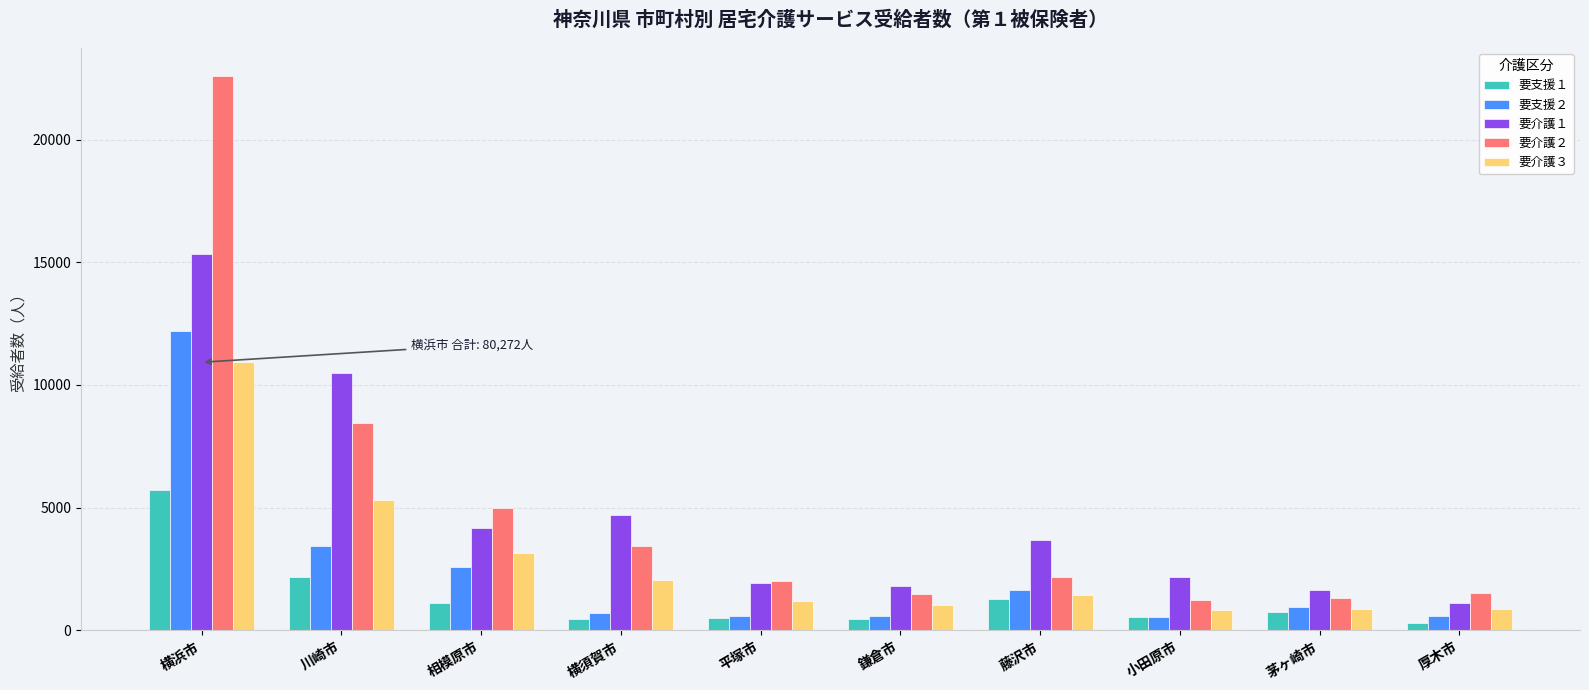

What are all the series names shown in the legend?

要支援１, 要支援２, 要介護１, 要介護２, 要介護３